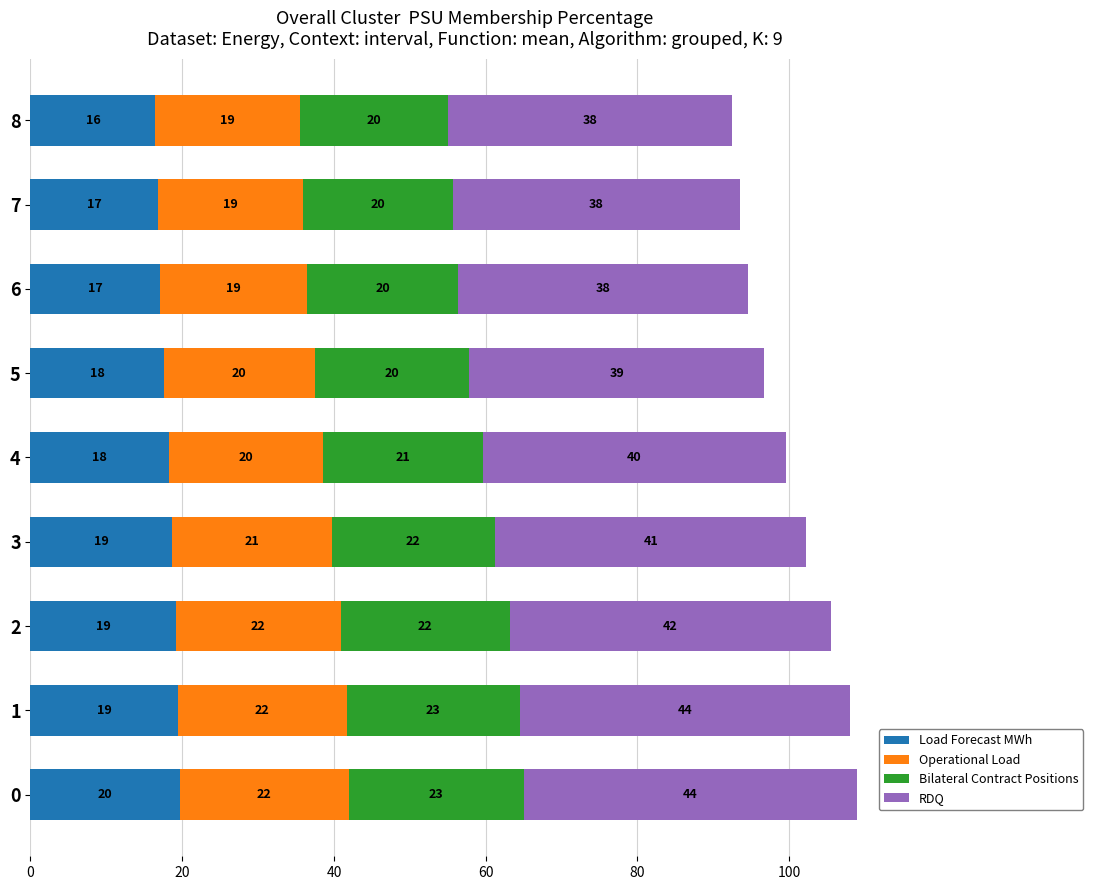

What is the difference between the second highest and minimum values in the Load Forecast MWh series?

3.0